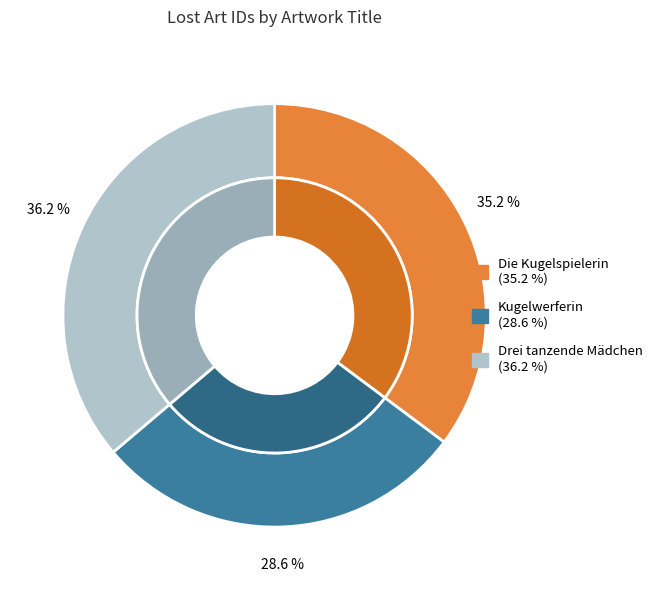

What percentage is NOT represented by Die Kugelspielerin?

64.8%